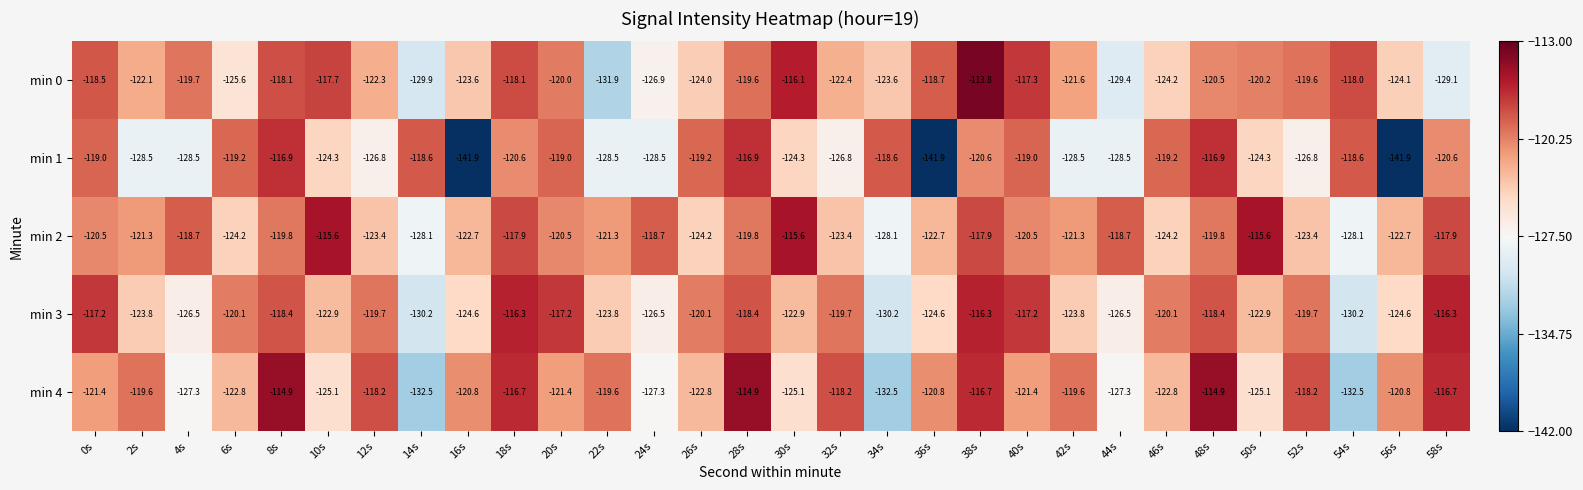

Which series has the largest total across all categories?

min 2